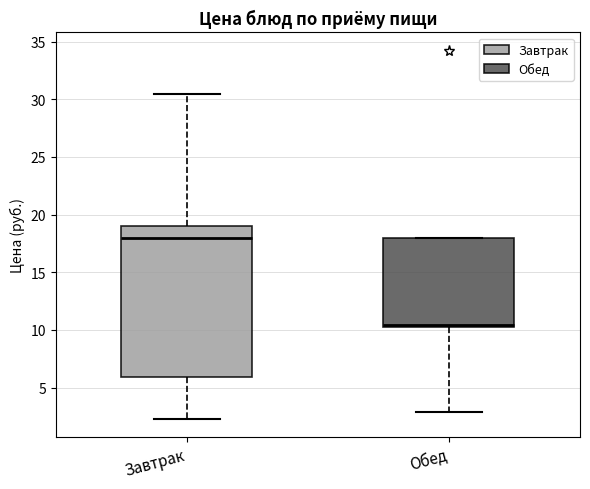

Reading left to right, transcribe this box plot: for each box, give where its median line is, the range the box spans, and where its two whiskers end, as read against the y-axis. The values are not printed on the chart, so give them approximately, as read against the axis.

Завтрак: median 18.0, box 6.0 to 19.0, whiskers 2.5 to 30.5
Обед: median 10.5, box 10.0 to 18.0, whiskers 3.0 to 18.0